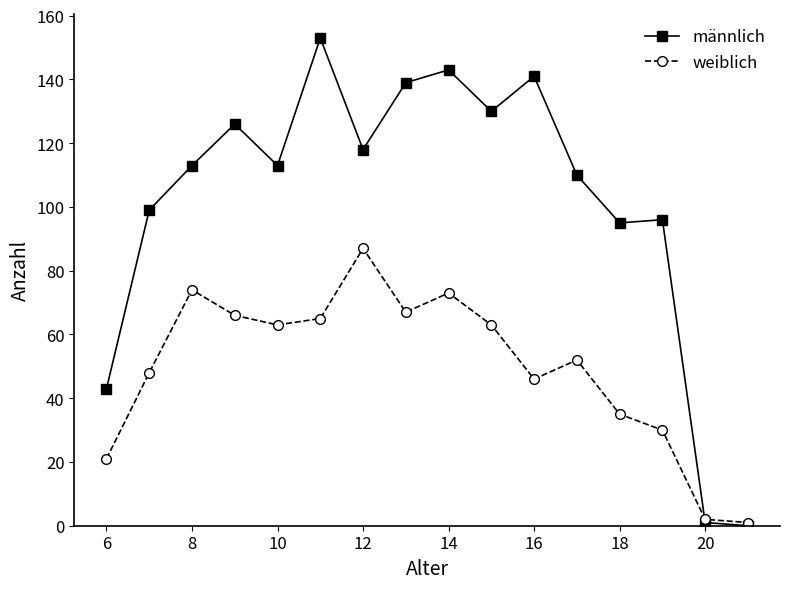

List the series in order of their overall mean, lowest first.

weiblich, männlich